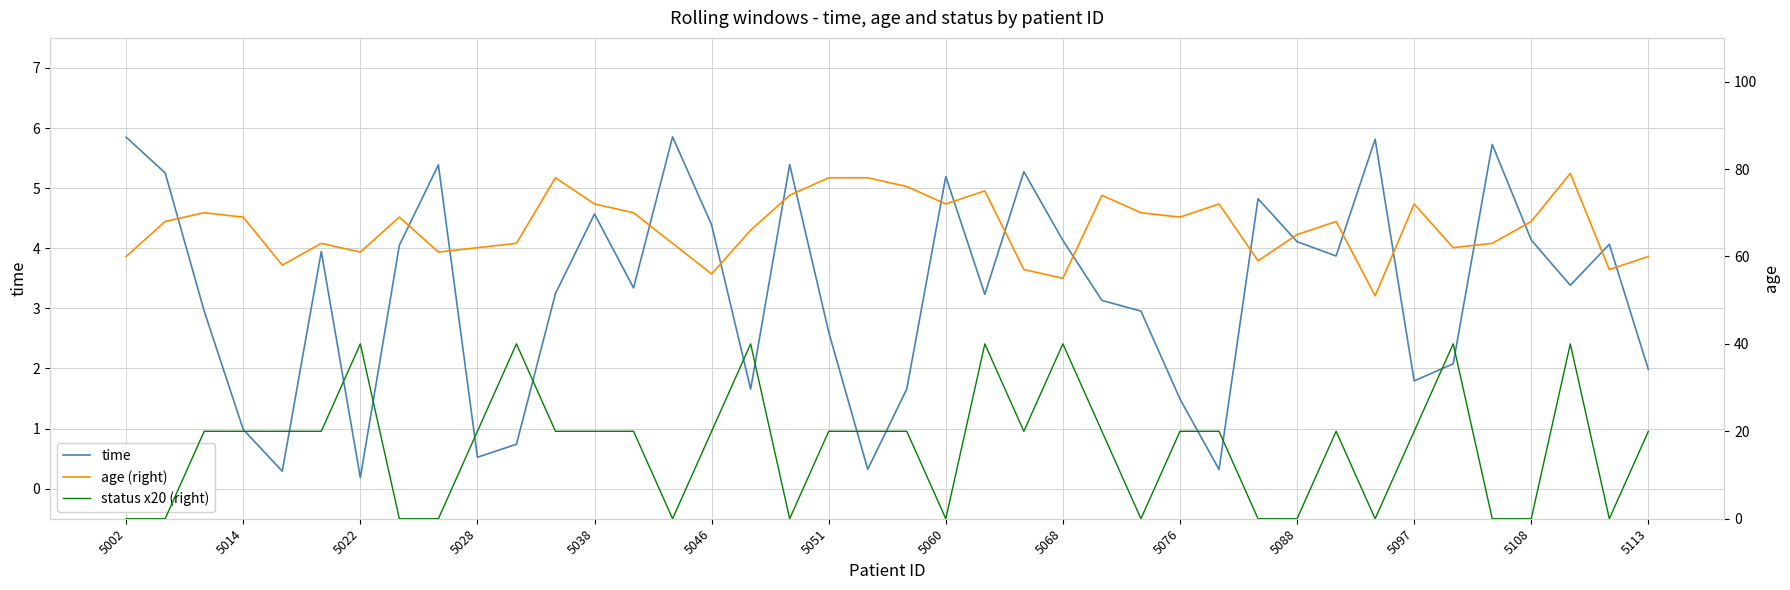

In status x20 (right), how many points are lower than both neighbors (excluding endpoints)?

7